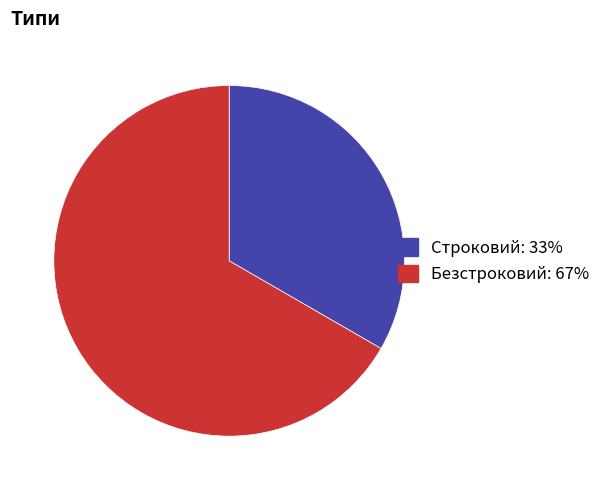

Rank the categories by value from lowest to highest.

Строковий, Безстроковий